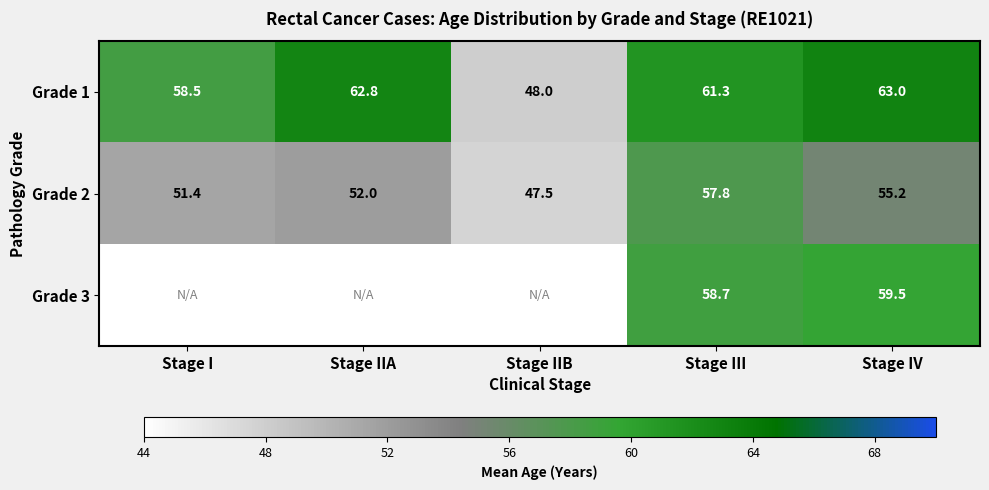

At which category is the sum across all series the highest?

Stage III